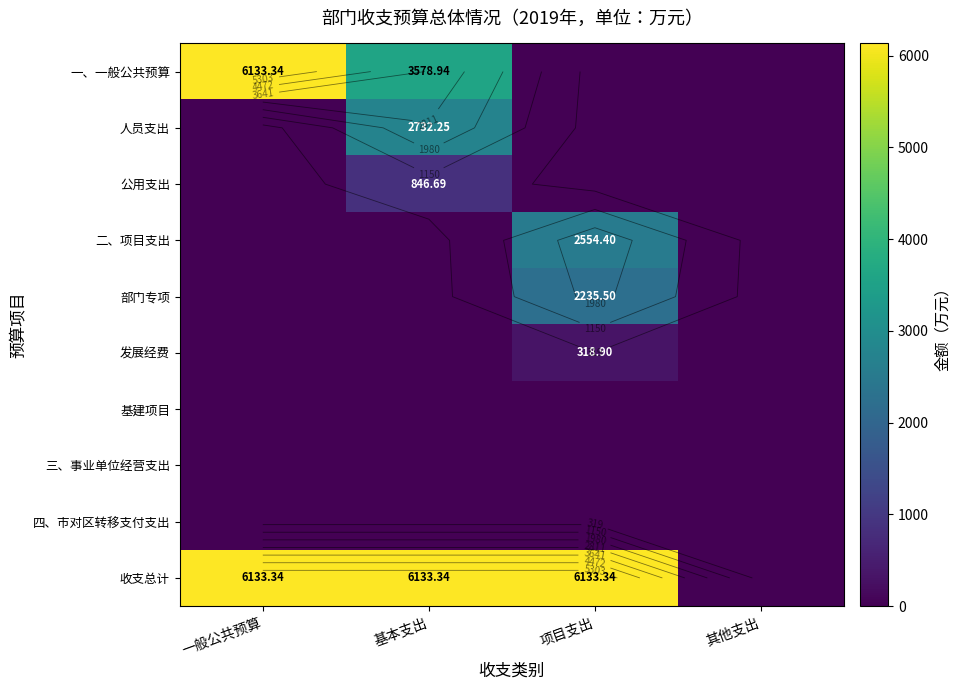

What is the spread (max minus min) of values at 基本支出?

6133.3